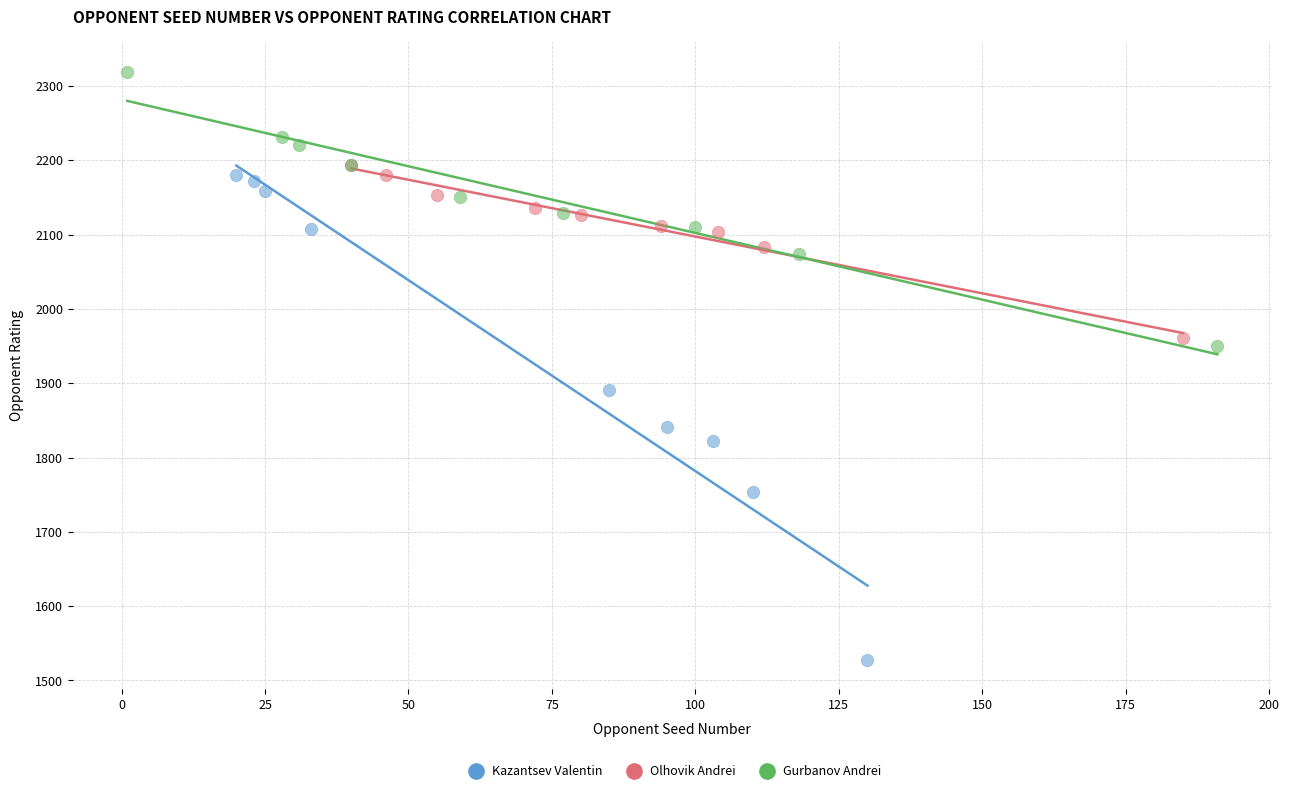

What are all the series names shown in the legend?

Kazantsev Valentin, Olhovik Andrei, Gurbanov Andrei